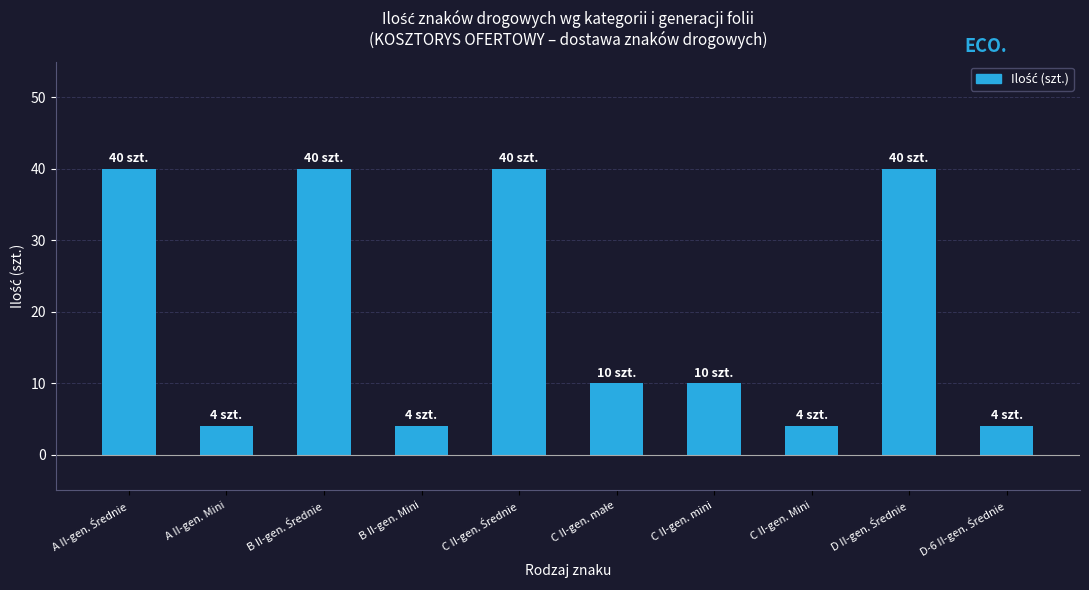

What is the difference between the maximum and minimum values?

36